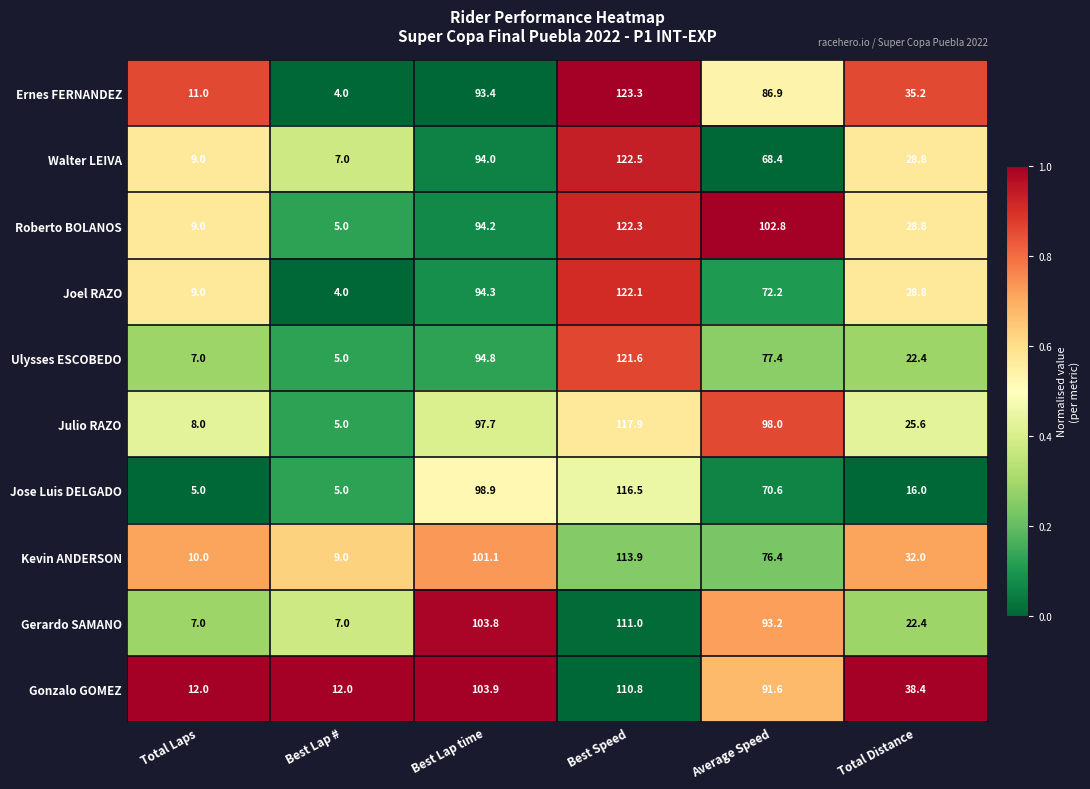

What is the spread (max minus min) of values at Best Speed?

12.5